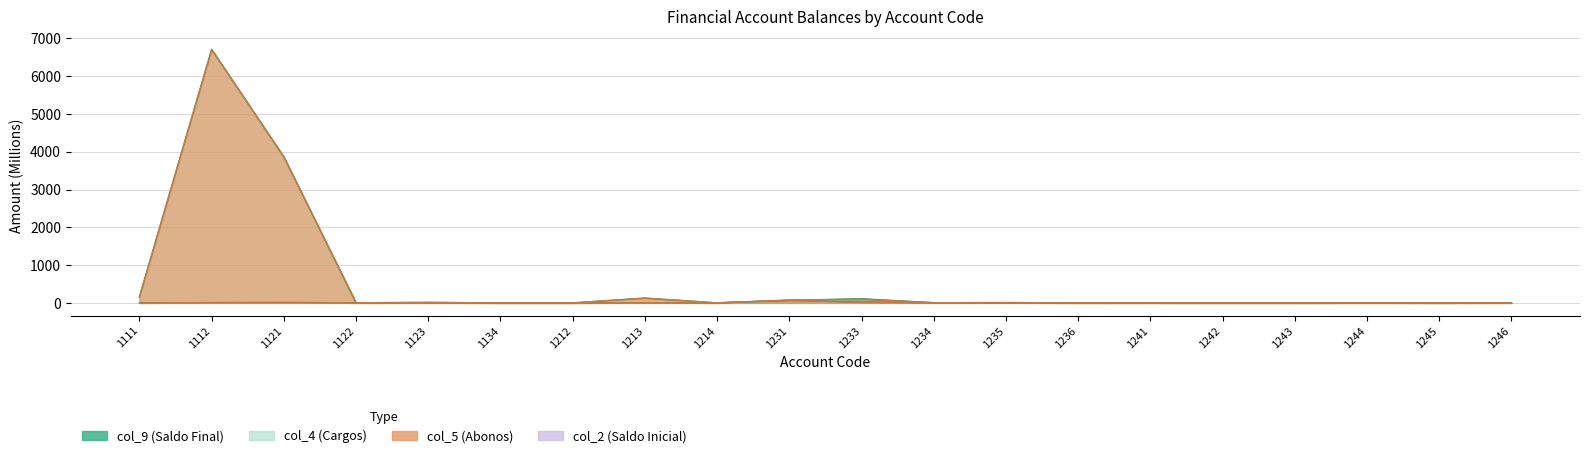

Between 1231 and 1241, which series saw the biggest shift?

col_2 (Saldo Inicial)